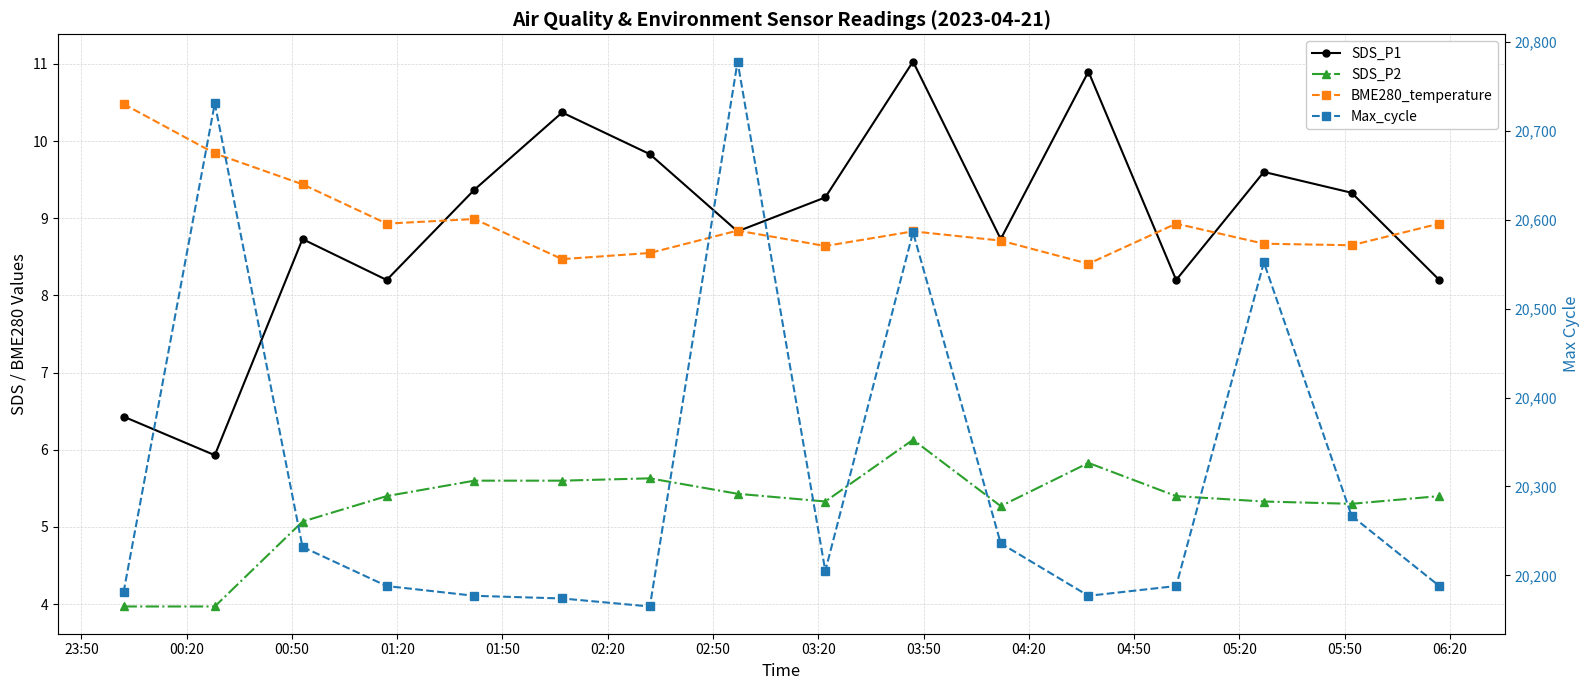

What are all the series names shown in the legend?

SDS_P1, SDS_P2, BME280_temperature, Max_cycle